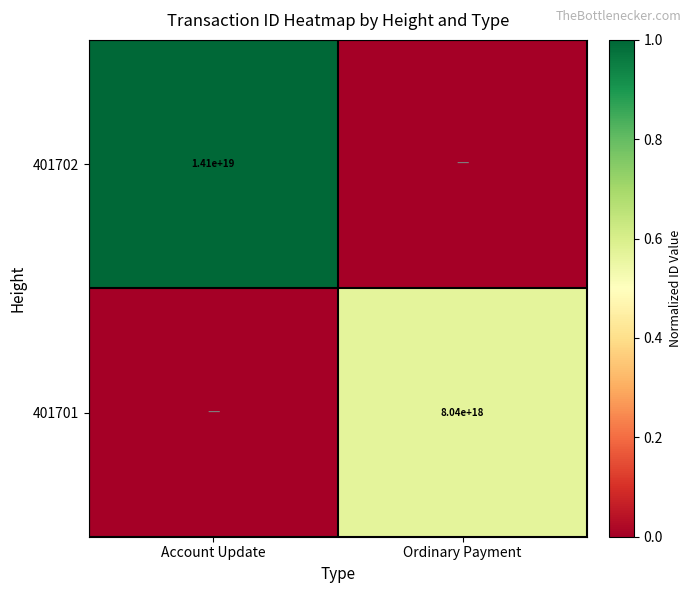

The value of 401702 at Account Update is 20597999488109379584. True or false?

False